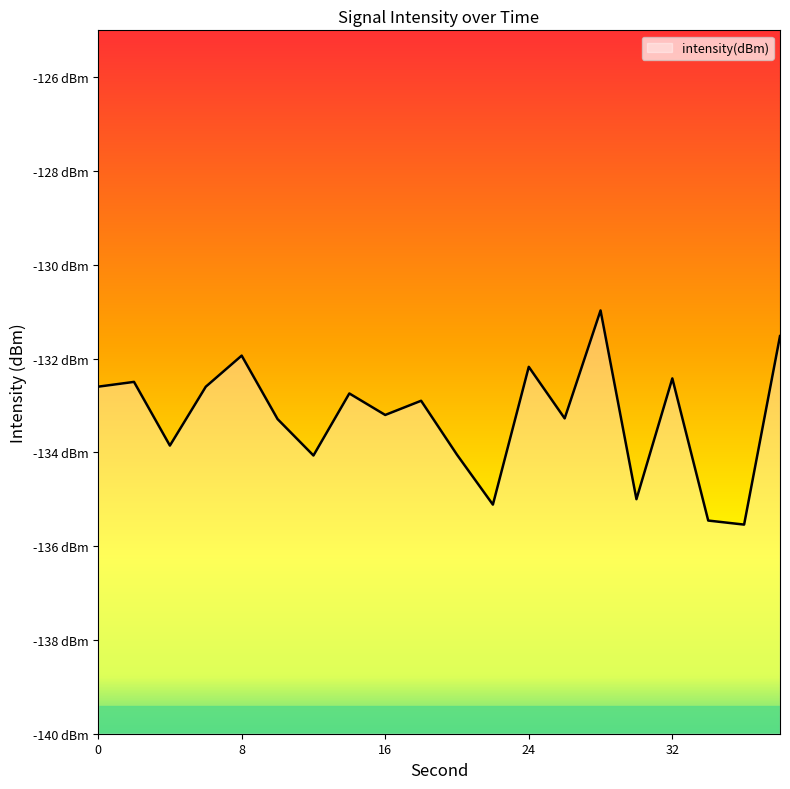

True or false: the data has more than 2 interior local peaks.

True